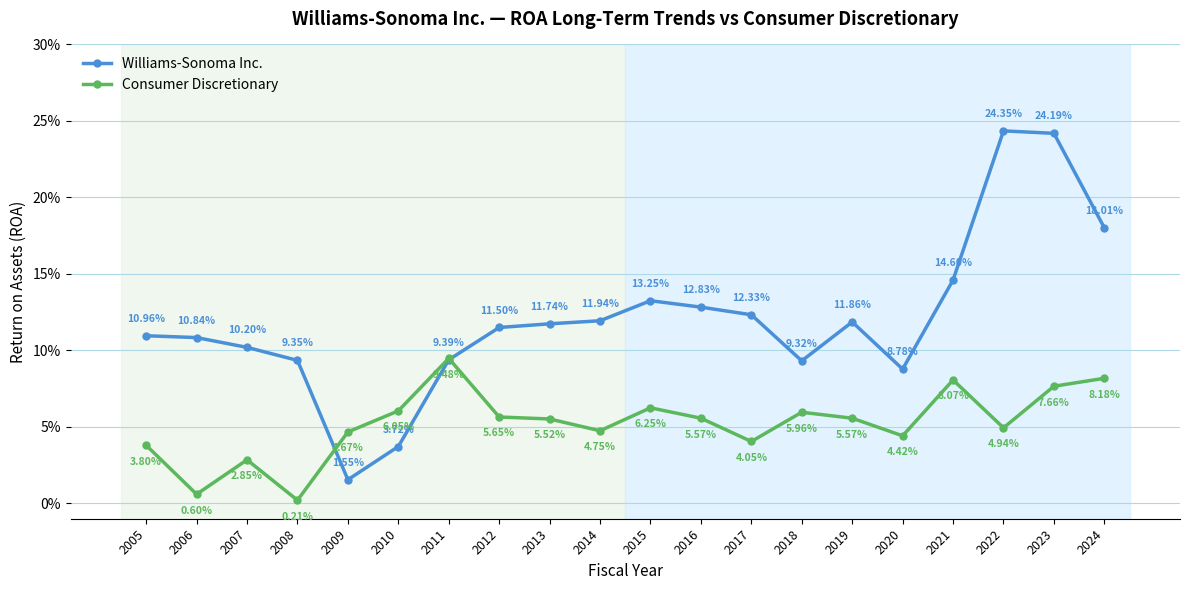

What is the total value across all series at 2012?

0.2